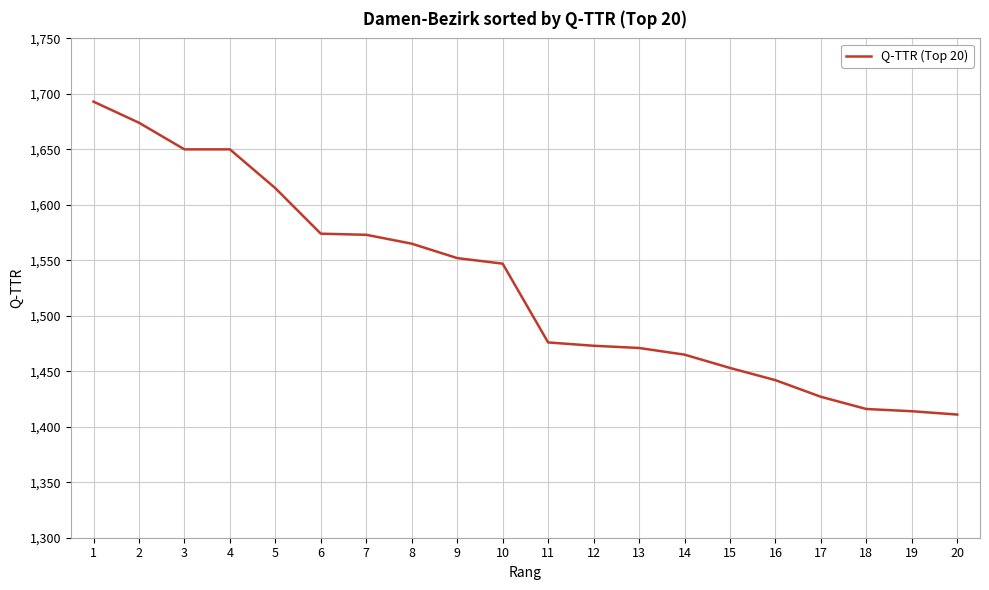

What is the ratio of the value at 16 to the value at 17?

1.0